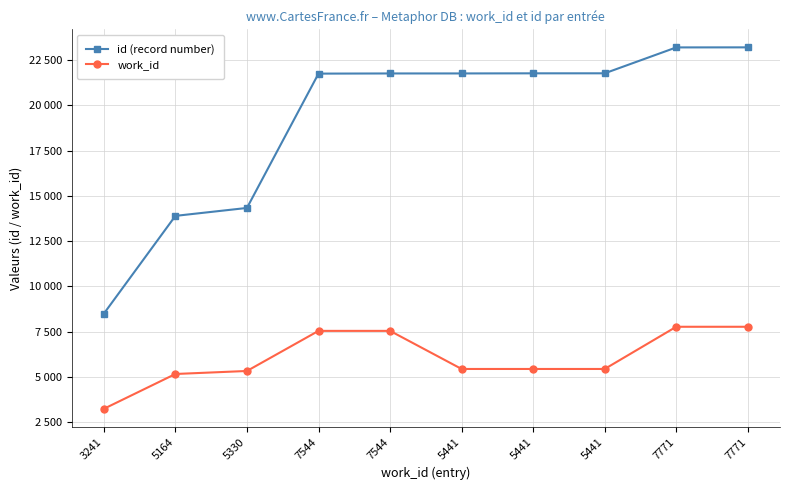

What is the difference between the second highest and second lowest values in the work_id series?

2607